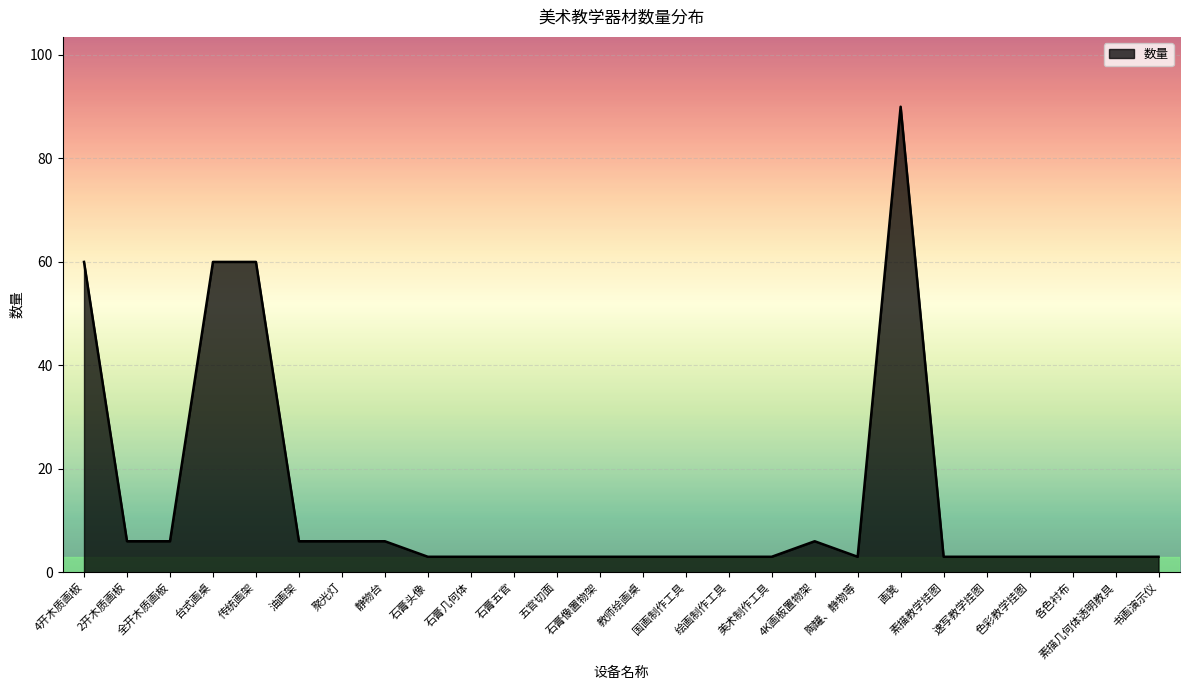

What is the change in value from 台式画桌 to 绘画制作工具?

-57